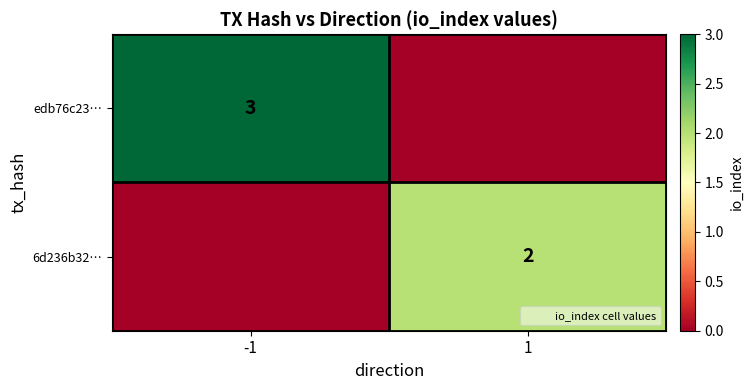

True or false: 6d236b32… has a value of 2 at 1.

True